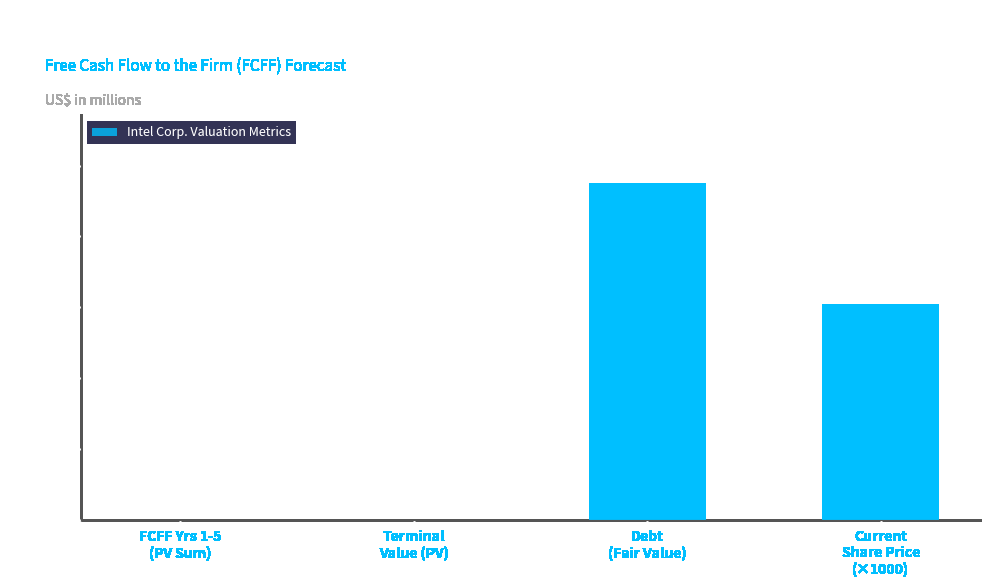

What is the change in value from Terminal
Value (PV) to Current
Share Price
(×1000)?

+30510